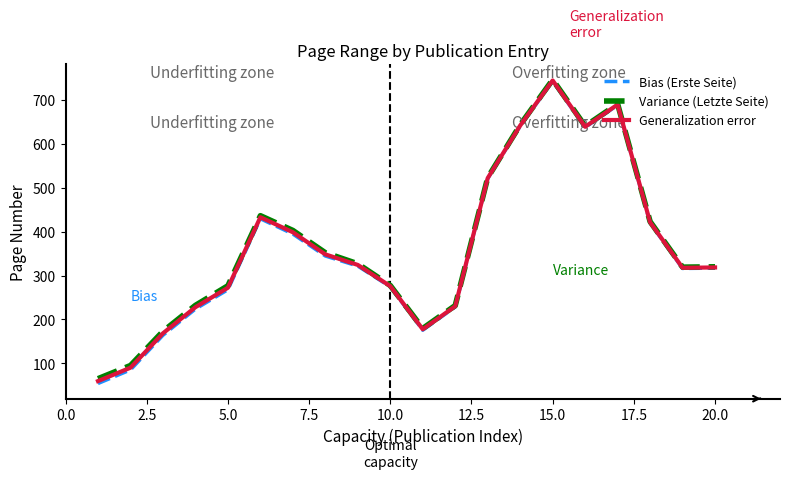

True or false: Variance (Letzte Seite) has more than 0 interior local peaks.

True